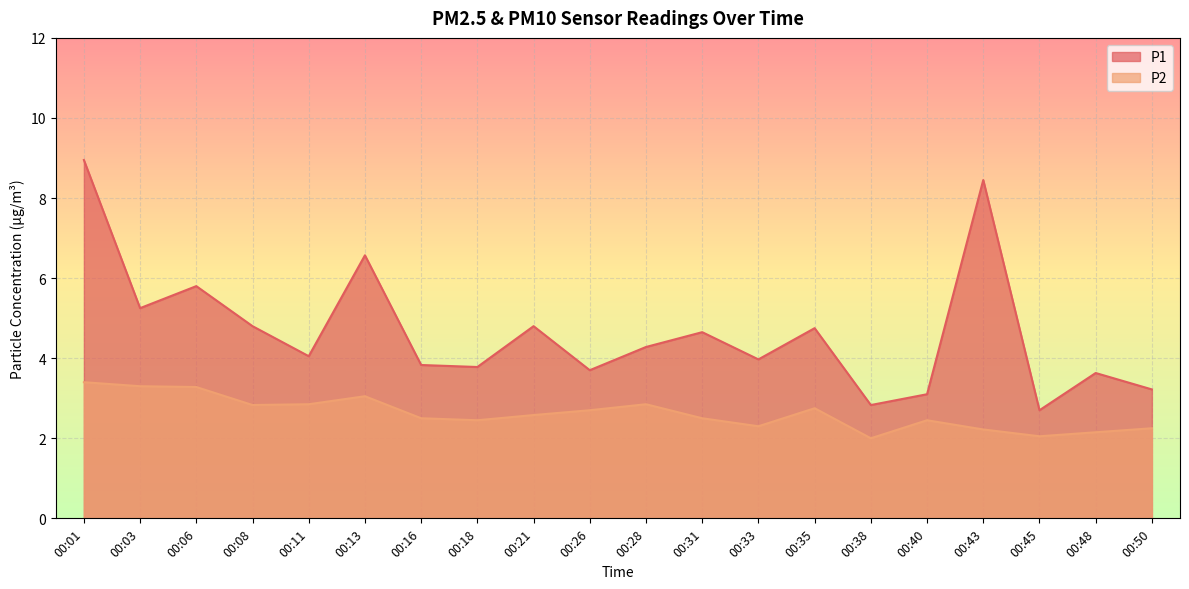

What is the value of the P2 point at the 10th from the left?

2.7